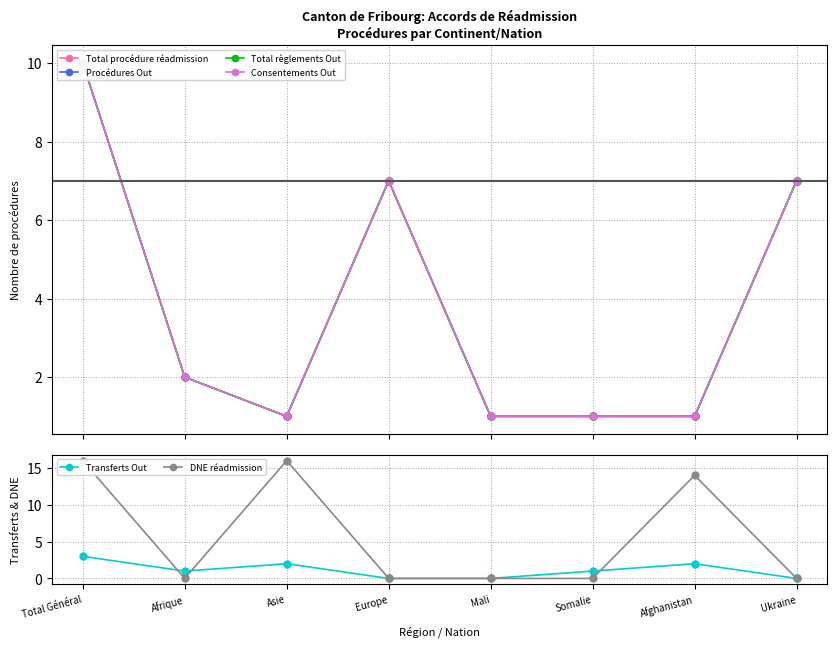

How many interior local valleys does the Consentements Out series have?

1